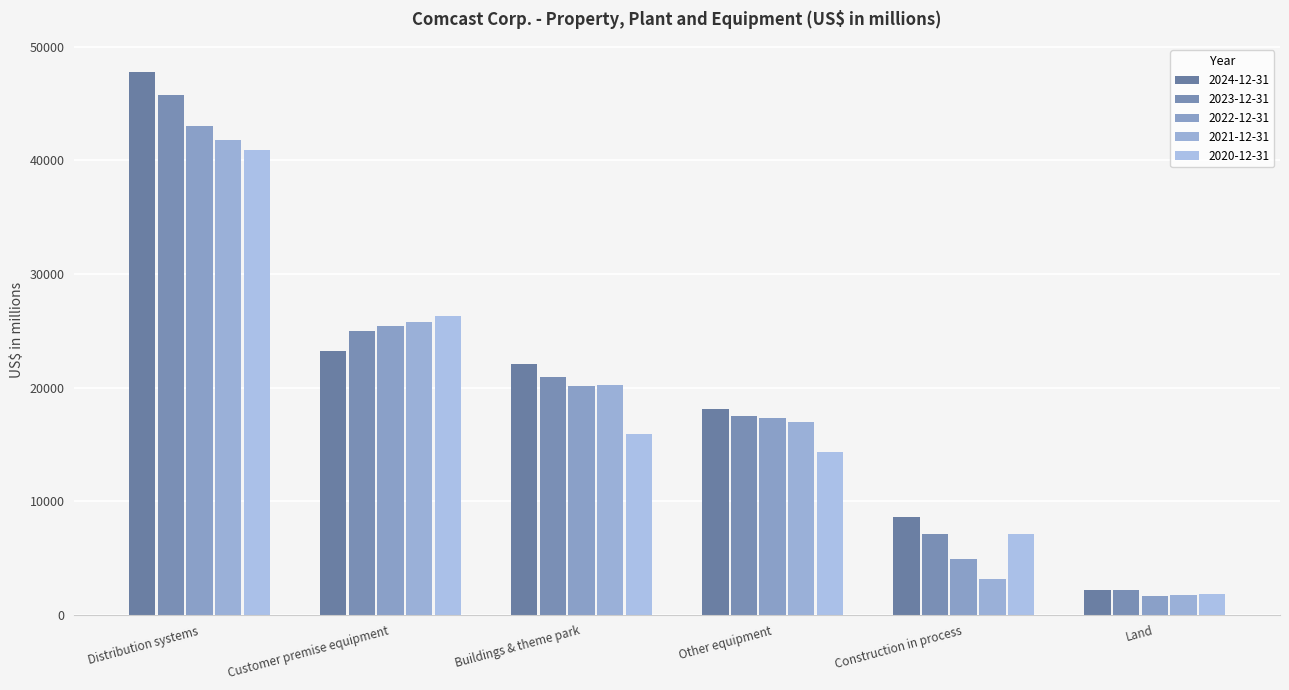

What is the total value across all series at Other equipment?

84232